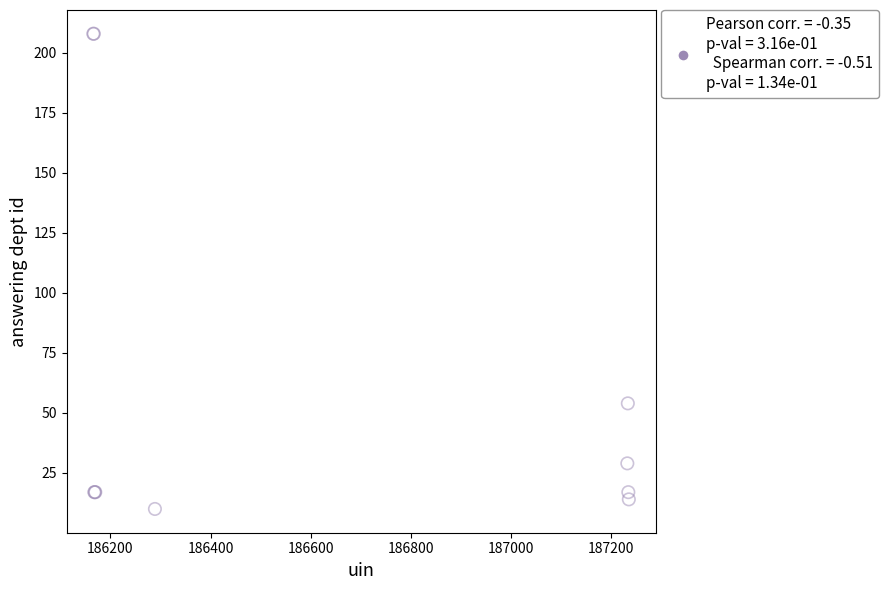

What Y value in the scatter plot is closest to 109?

54